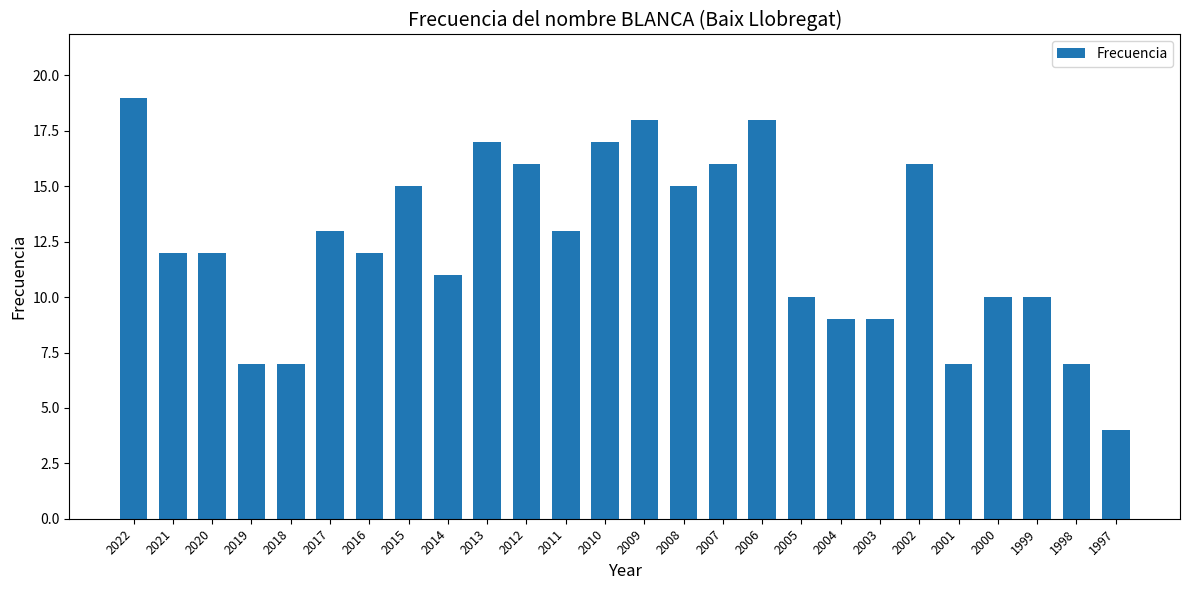

How many bars are there in total?

26